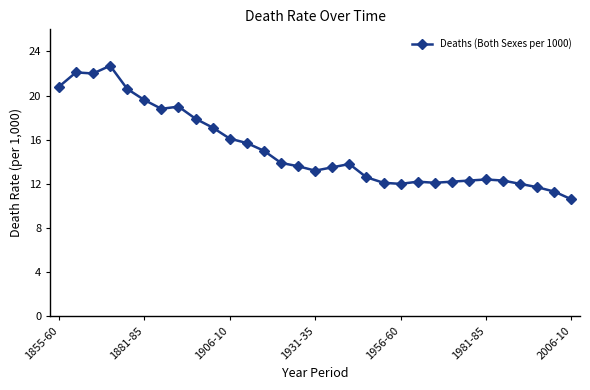

How many lines are shown in the chart?

1